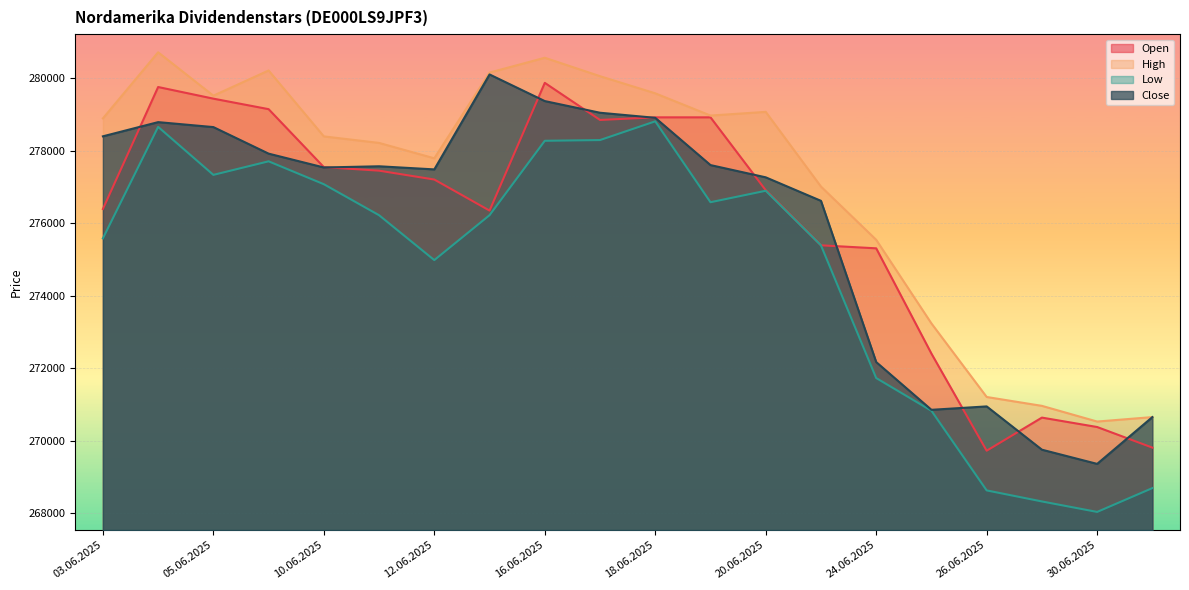

What position from the right is 06.06.2025?

17